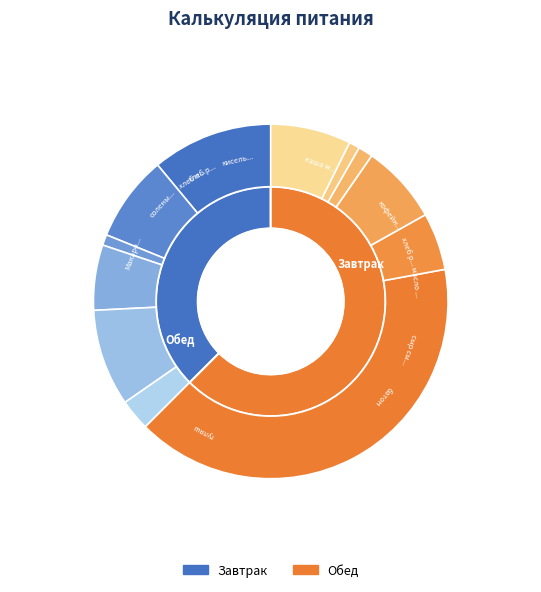

Is there a majority slice in this chart?

No